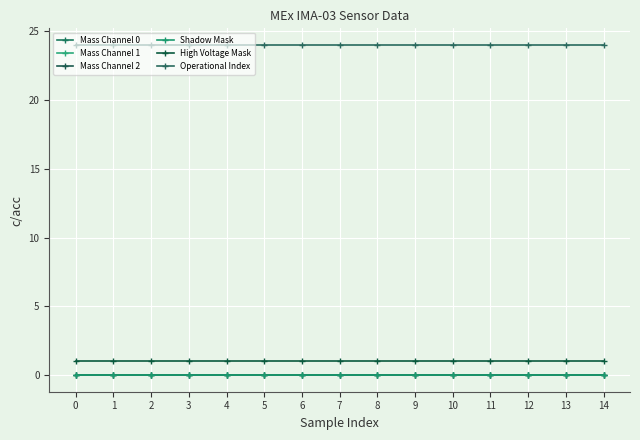

Does the chart have visible grid lines?

Yes